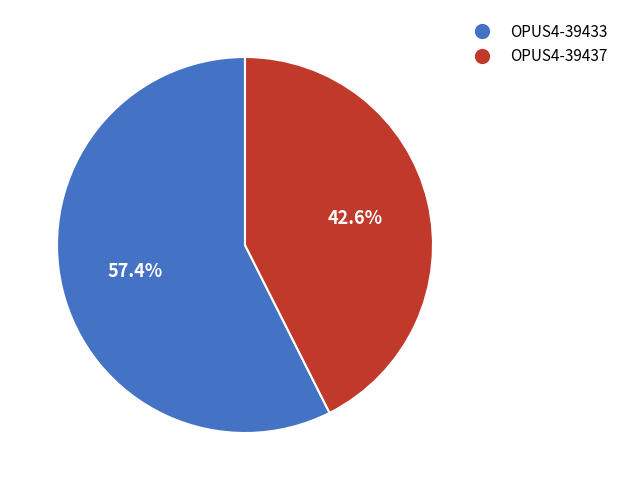

To the nearest percent, what percentage of the pie is OPUS4-39437?

43%